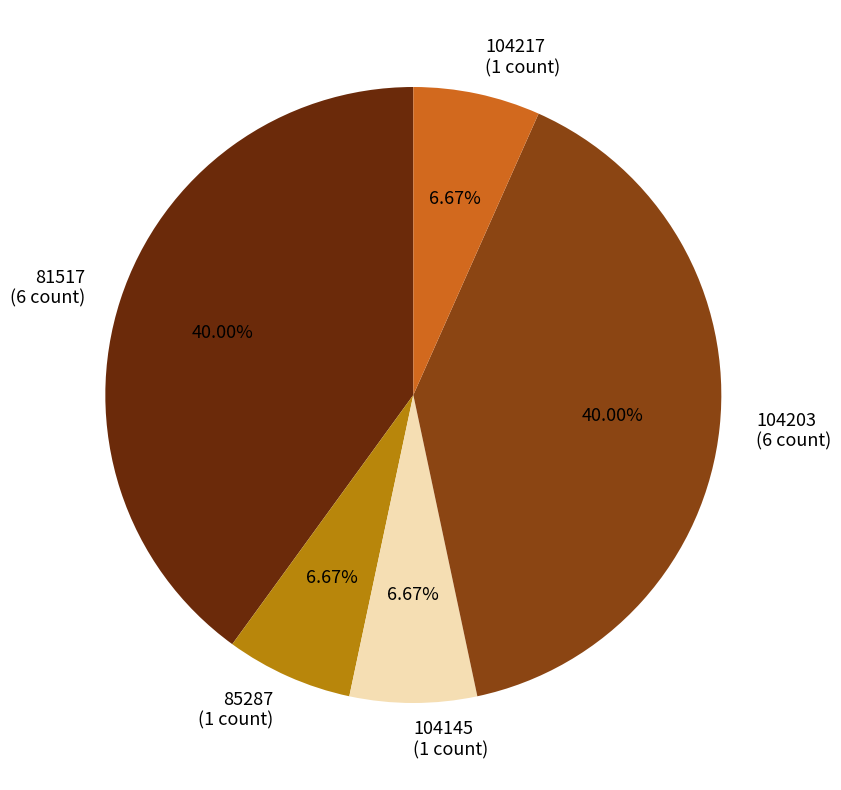

Between 81517 (6 count) and 85287 (1 count), which is larger?

81517 (6 count)